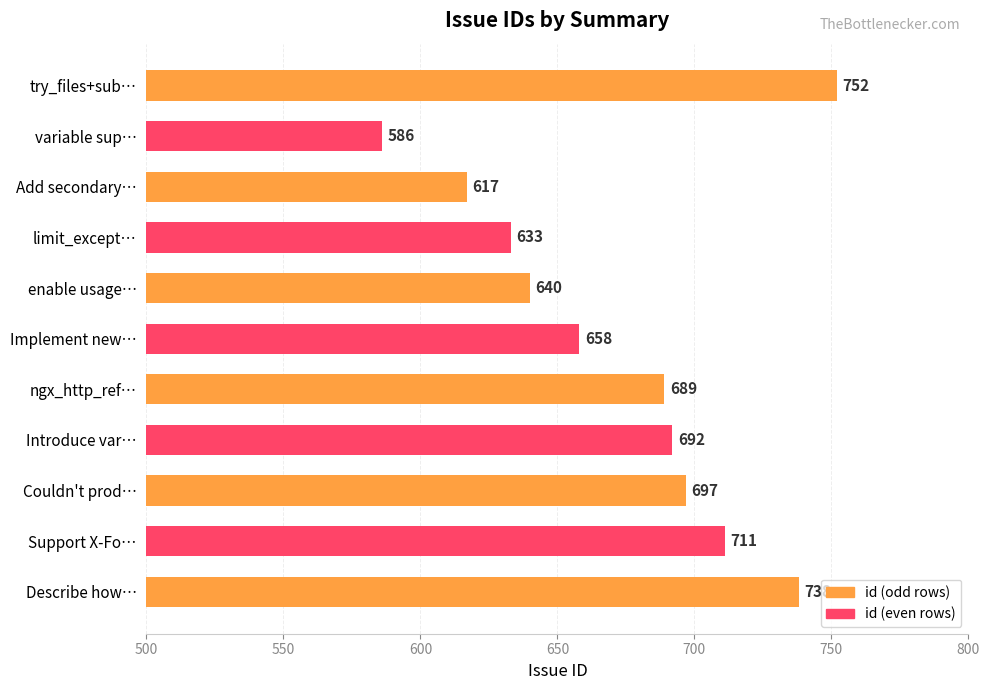

At which label is the value closest to 669?

Implement new…